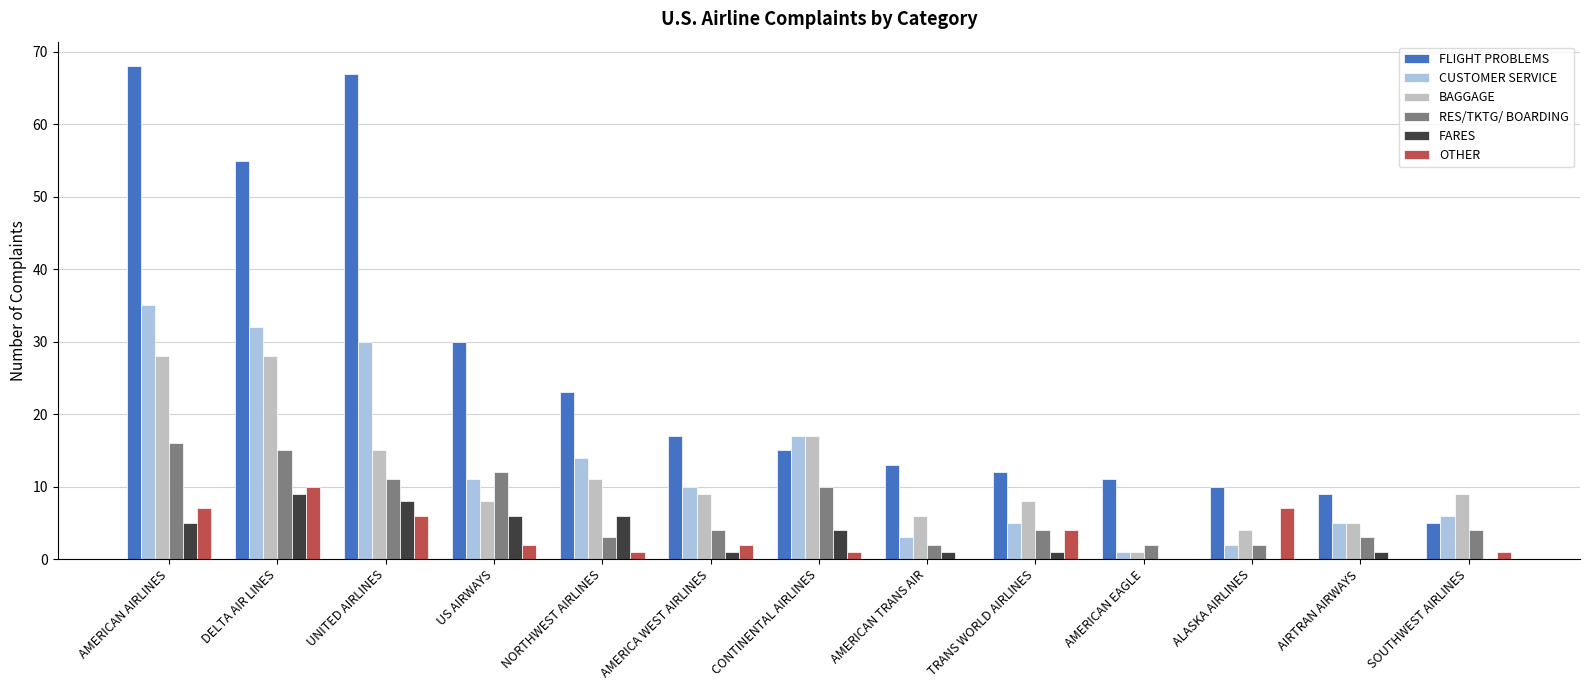

Reading left to right, list all the values displayed in this chart.

FLIGHT PROBLEMS: 68	55	67	30	23	17	15	13	12	11	10	9	5
CUSTOMER SERVICE: 35	32	30	11	14	10	17	3	5	1	2	5	6
BAGGAGE: 28	28	15	8	11	9	17	6	8	1	4	5	9
RES/TKTG/ BOARDING: 16	15	11	12	3	4	10	2	4	2	2	3	4
FARES: 5	9	8	6	6	1	4	1	1	0	0	1	0
OTHER: 7	10	6	2	1	2	1	0	4	0	7	0	1